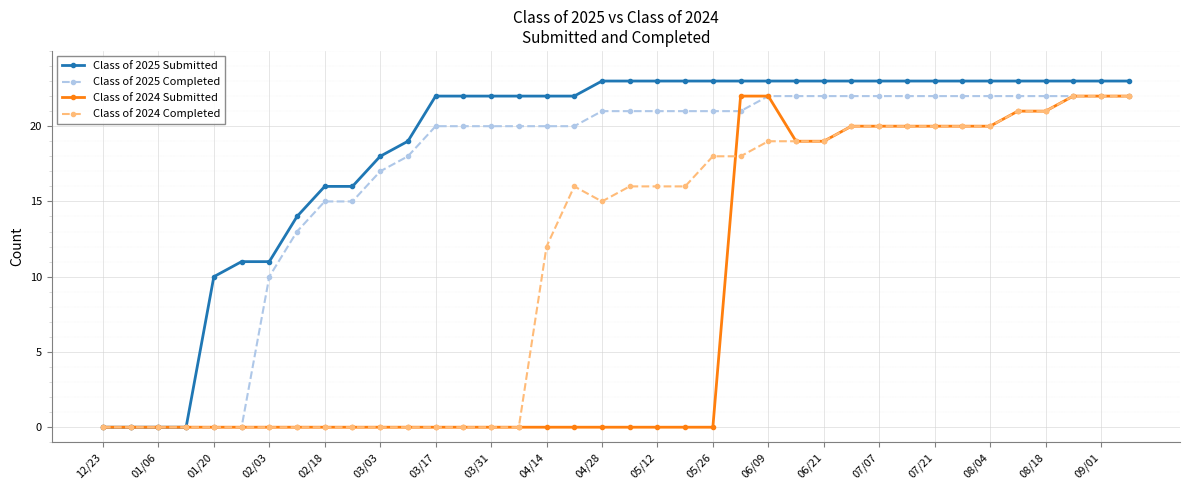

What is the maximum value shown in the chart?

23